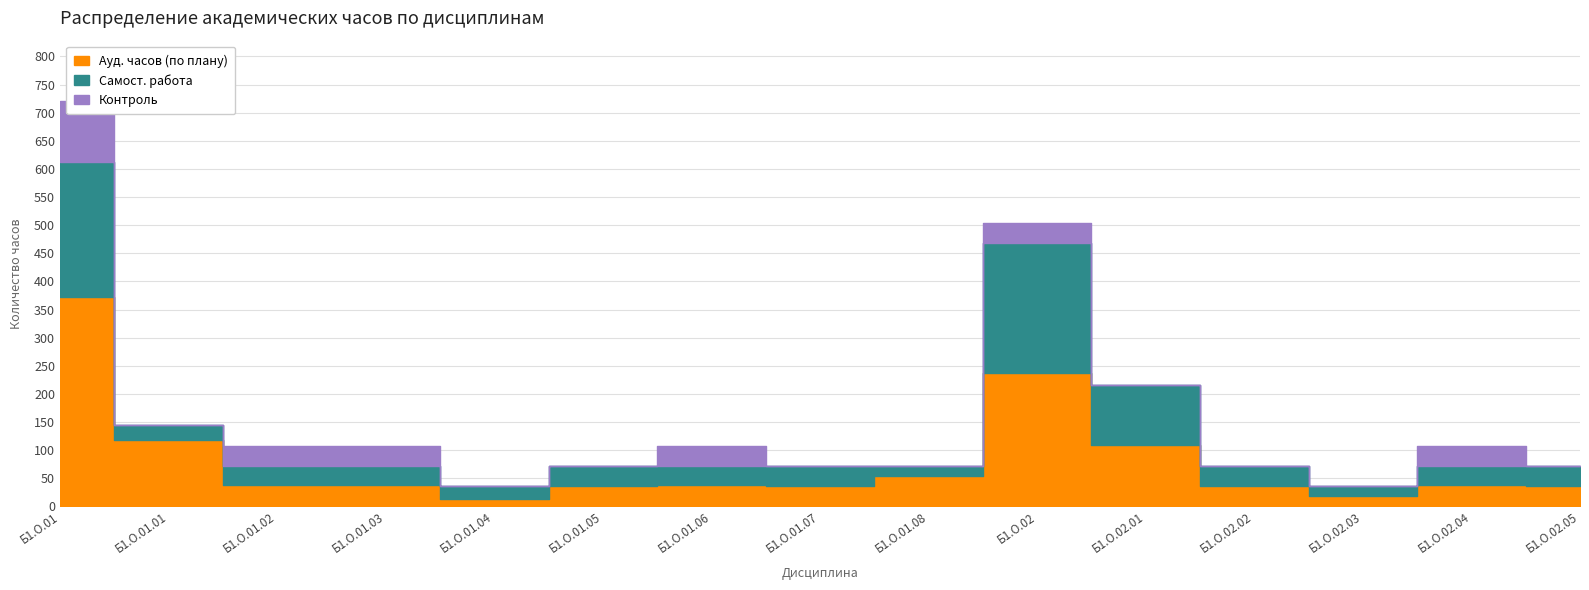

Reading left to right, list all the values displayed in this chart.

Ауд. часов (по плану): Б1.О.01=372	Б1.О.01.01=118	Б1.О.01.02=38	Б1.О.01.03=38	Б1.О.01.04=14	Б1.О.01.05=36	Б1.О.01.06=38	Б1.О.01.07=36	Б1.О.01.08=54	Б1.О.02=238	Б1.О.02.01=110	Б1.О.02.02=36	Б1.О.02.03=18	Б1.О.02.04=38	Б1.О.02.05=36
Самост. работа: Б1.О.01=240	Б1.О.01.01=26	Б1.О.01.02=34	Б1.О.01.03=34	Б1.О.01.04=22	Б1.О.01.05=36	Б1.О.01.06=34	Б1.О.01.07=36	Б1.О.01.08=18	Б1.О.02=230	Б1.О.02.01=106	Б1.О.02.02=36	Б1.О.02.03=18	Б1.О.02.04=34	Б1.О.02.05=36
Контроль: Б1.О.01=108	Б1.О.01.01=0	Б1.О.01.02=36	Б1.О.01.03=36	Б1.О.01.04=0	Б1.О.01.05=0	Б1.О.01.06=36	Б1.О.01.07=0	Б1.О.01.08=0	Б1.О.02=36	Б1.О.02.01=0	Б1.О.02.02=0	Б1.О.02.03=0	Б1.О.02.04=36	Б1.О.02.05=0